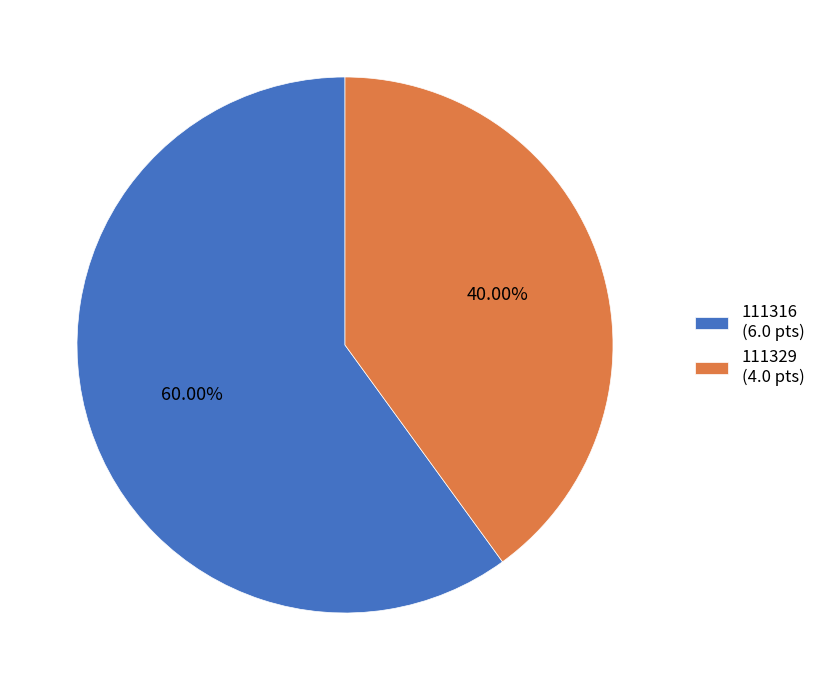

The 111329 slice represents 51% of the pie. True or false?

False